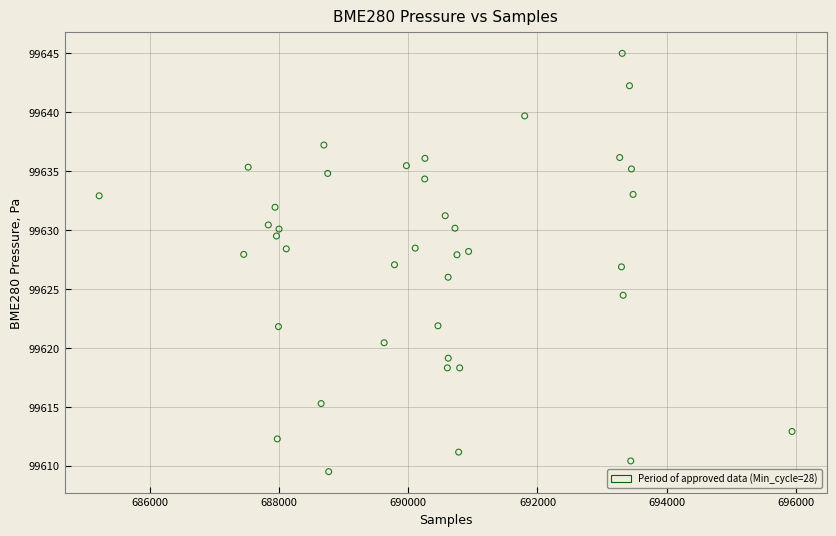

What is the range of X values (max minus min)?

10732.0